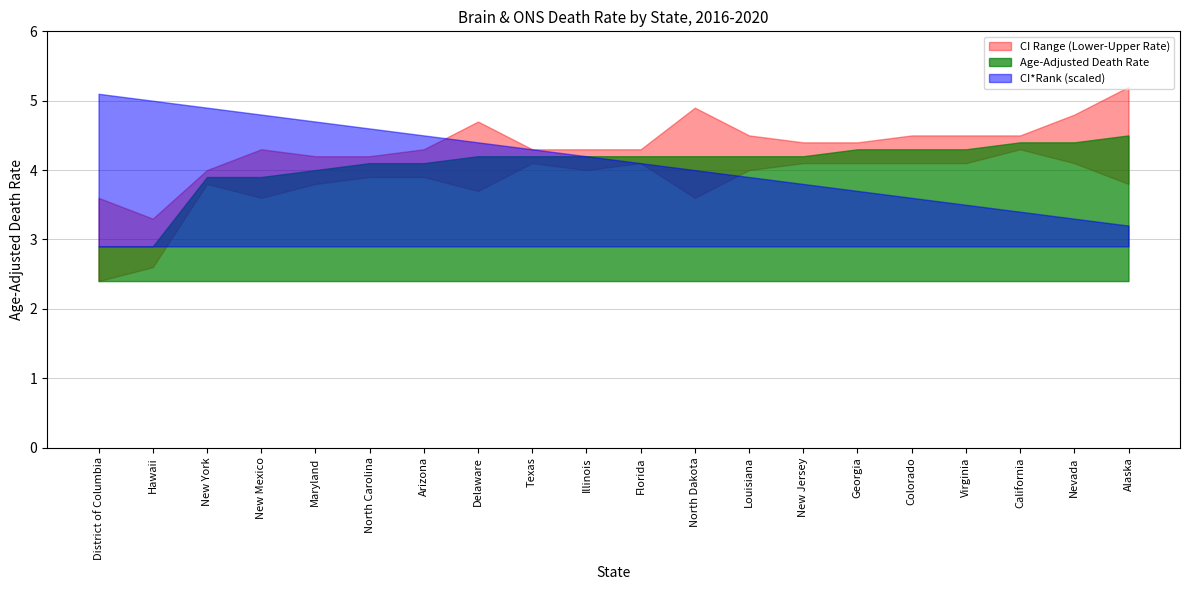

At which label does CI*Rank first exceed 42?

District of Columbia